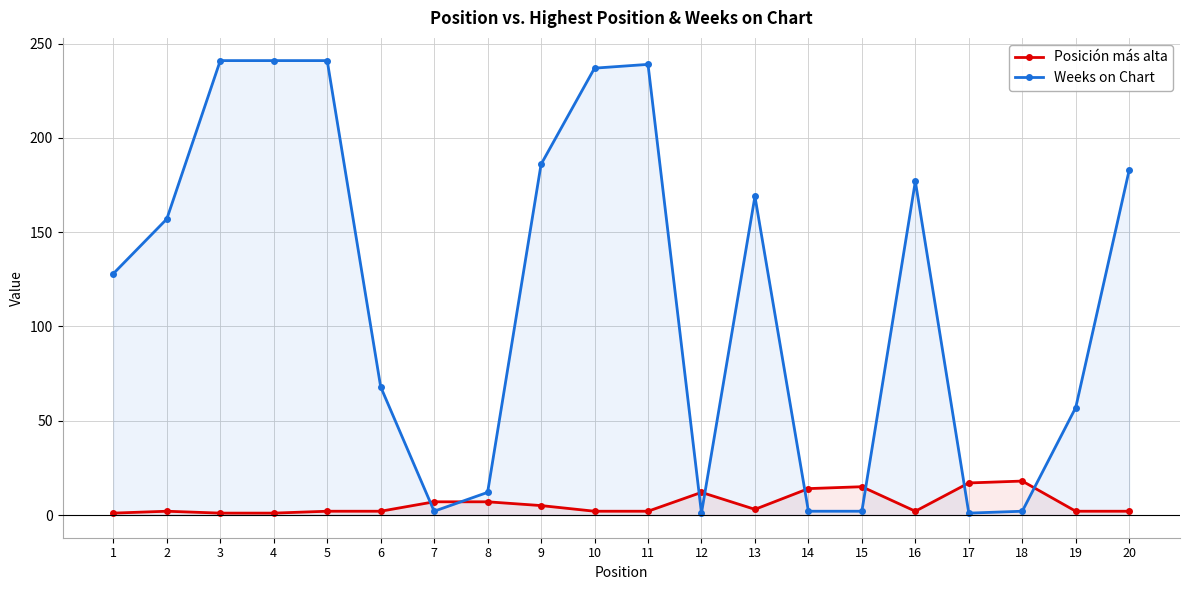

At which category does Posición más alta reach its first local valley?

13